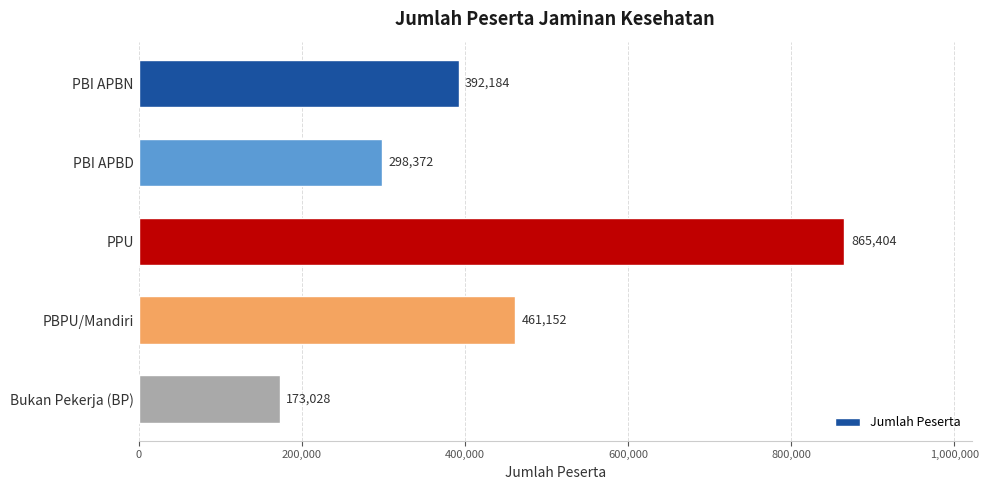

Reading top to bottom, list all the values displayed in this chart.

PBI APBN=392184	PBI APBD=298372	PPU=865404	PBPU/Mandiri=461152	Bukan Pekerja (BP)=173028